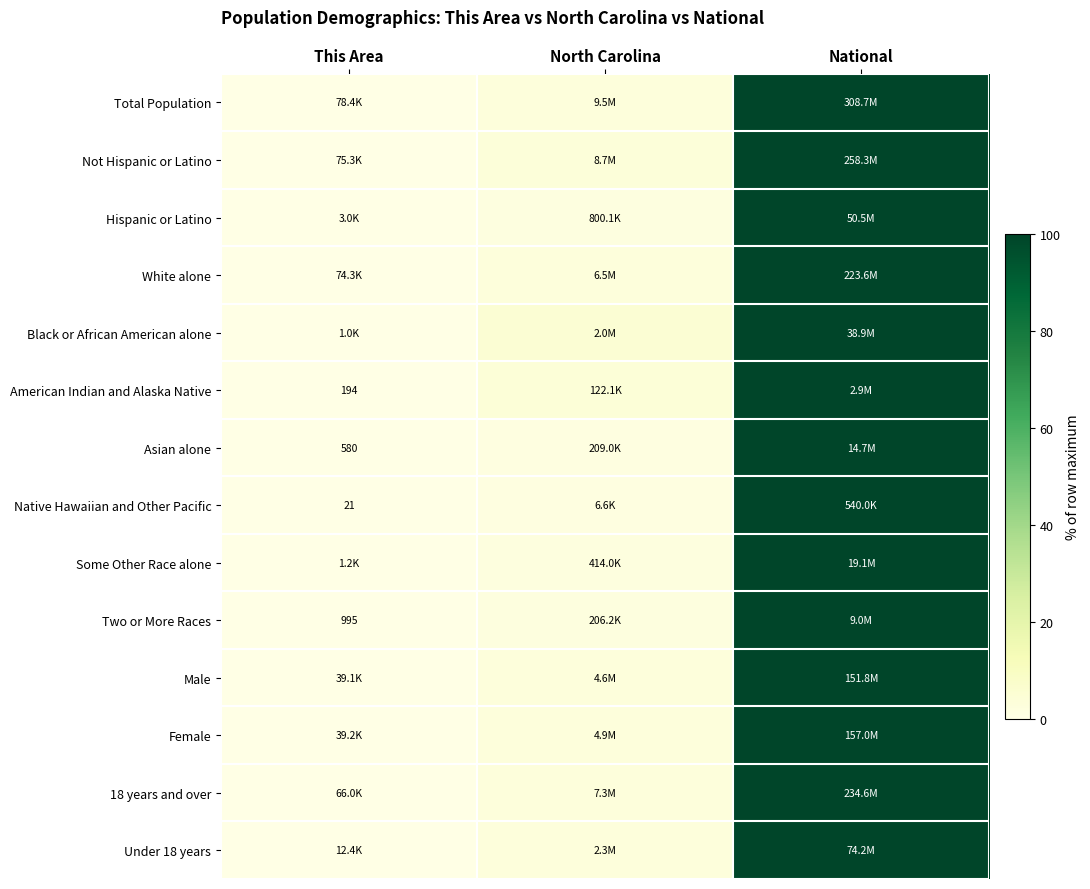

The value of Female at North Carolina is 1.2. True or false?

False